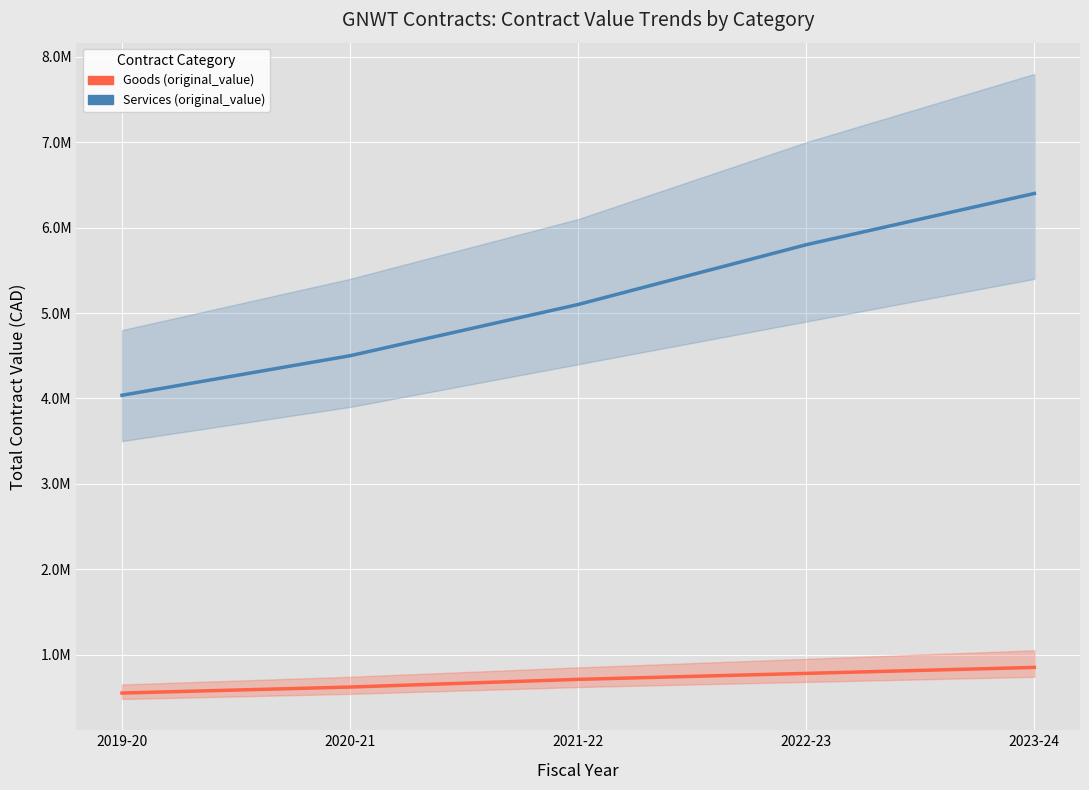

At how many categories does at least one series exceed 3139448?

5